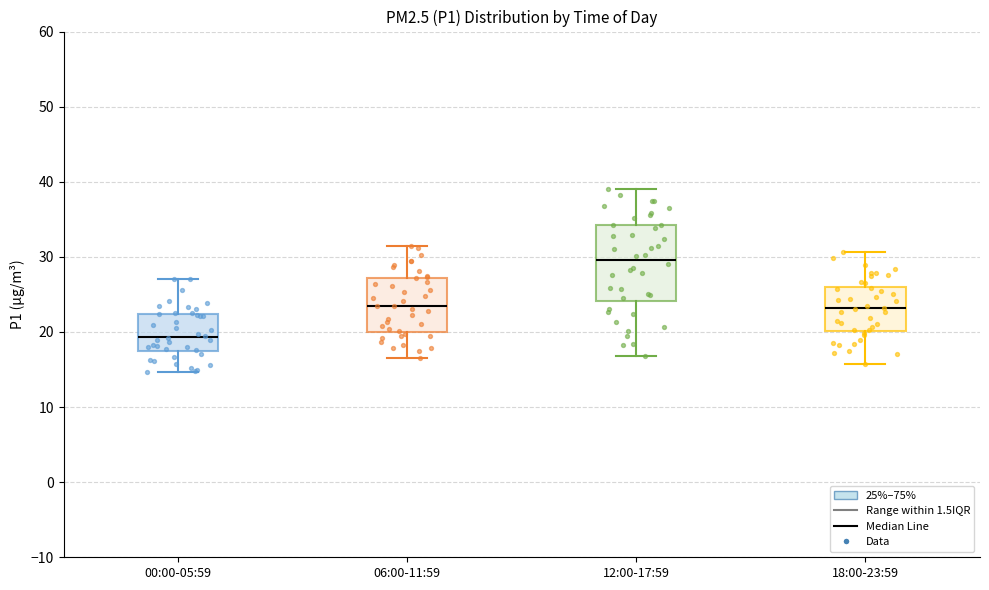

Reading left to right, transcribe this box plot: for each box, give where its median line is, the range the box spans, and where its two whiskers end, as read against the y-axis. The values are not printed on the chart, so give them approximately, as read against the axis.

00:00-05:59: median 19, box 17 to 22, whiskers 15 to 27
06:00-11:59: median 23, box 20 to 27, whiskers 17 to 32
12:00-17:59: median 30, box 24 to 34, whiskers 17 to 39
18:00-23:59: median 23, box 20 to 26, whiskers 16 to 31